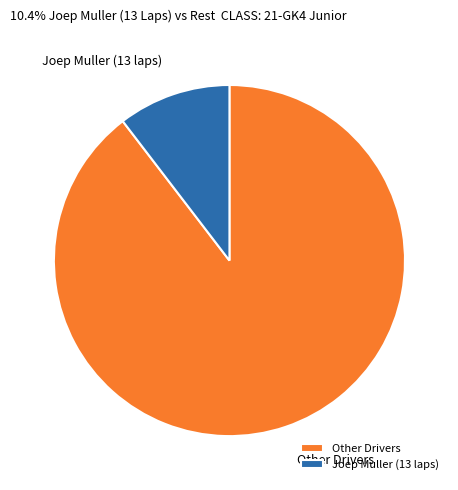

Rank the categories by value from lowest to highest.

Joep Muller (13 laps), Other Drivers